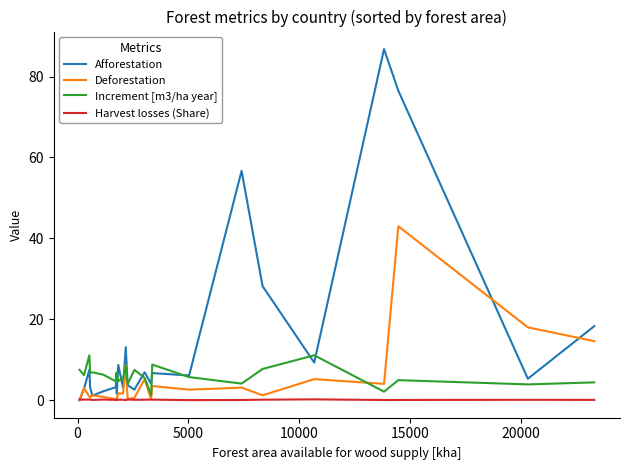

How many lines are shown in the chart?

4